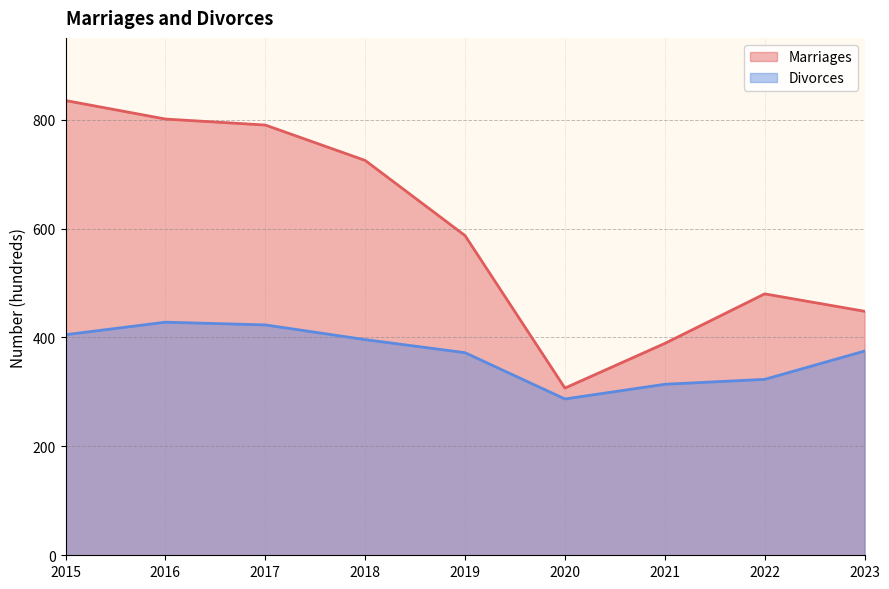

Rank the series by their average value, from highest to lowest.

Marriages, Divorces